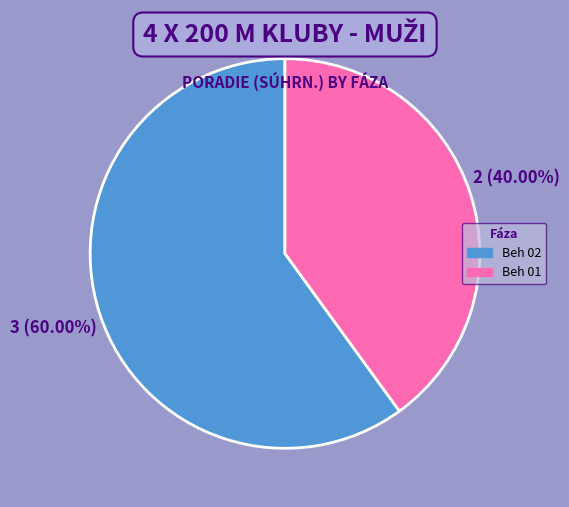

Is there a majority slice in this chart?

Yes